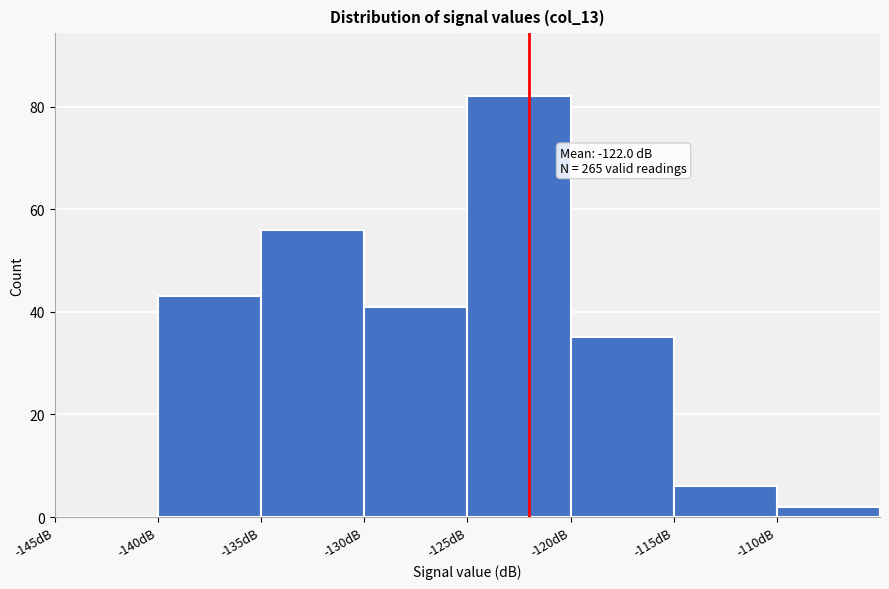

Over which range of the x-axis is the bar tallest?

-125 to -120